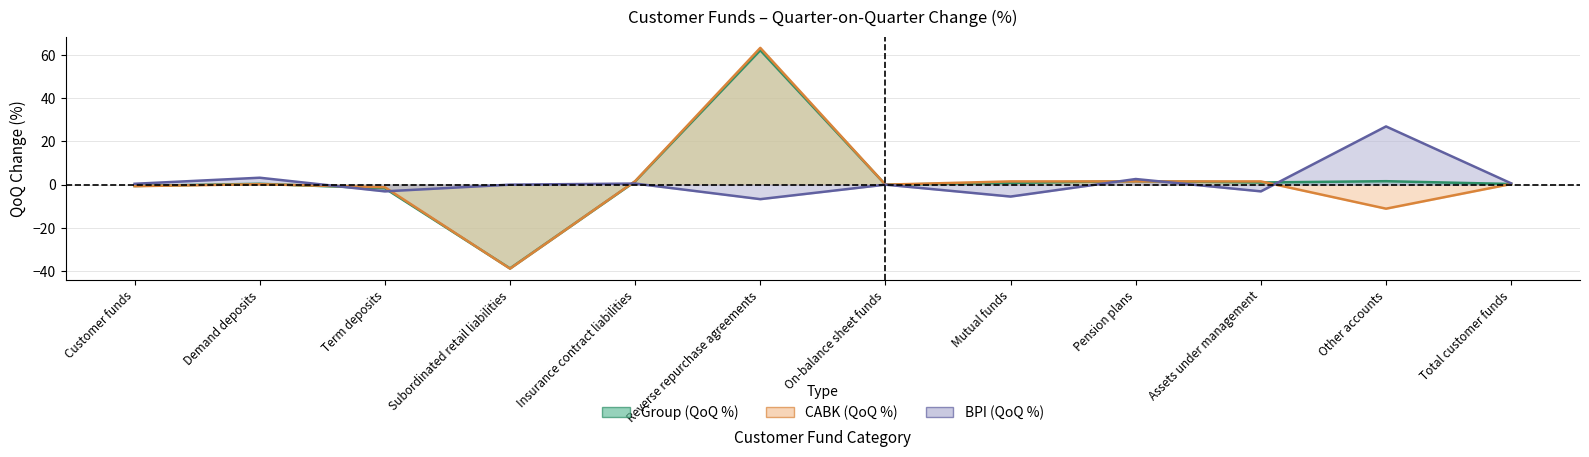

Where is Group (QoQ %) nearest to the value 11?

Pension plans